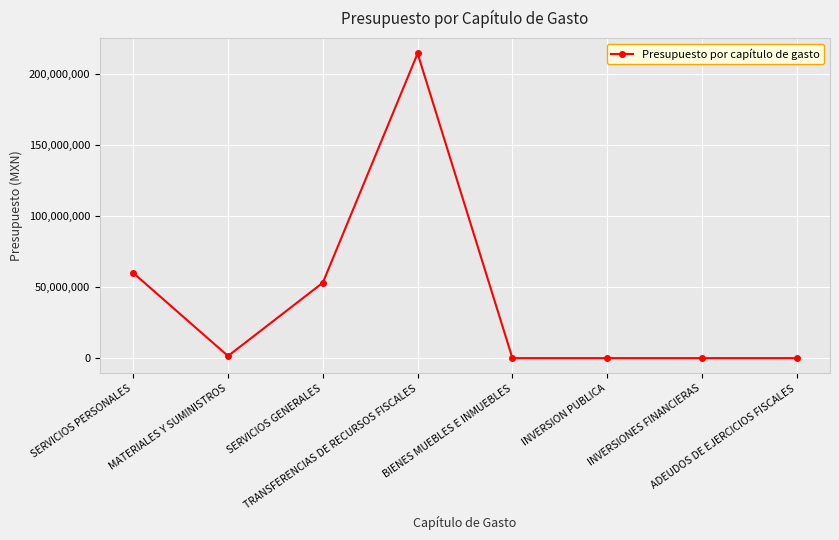

Which has a higher value, ADEUDOS DE EJERCICIOS FISCALES or TRANSFERENCIAS DE RECURSOS FISCALES?

TRANSFERENCIAS DE RECURSOS FISCALES